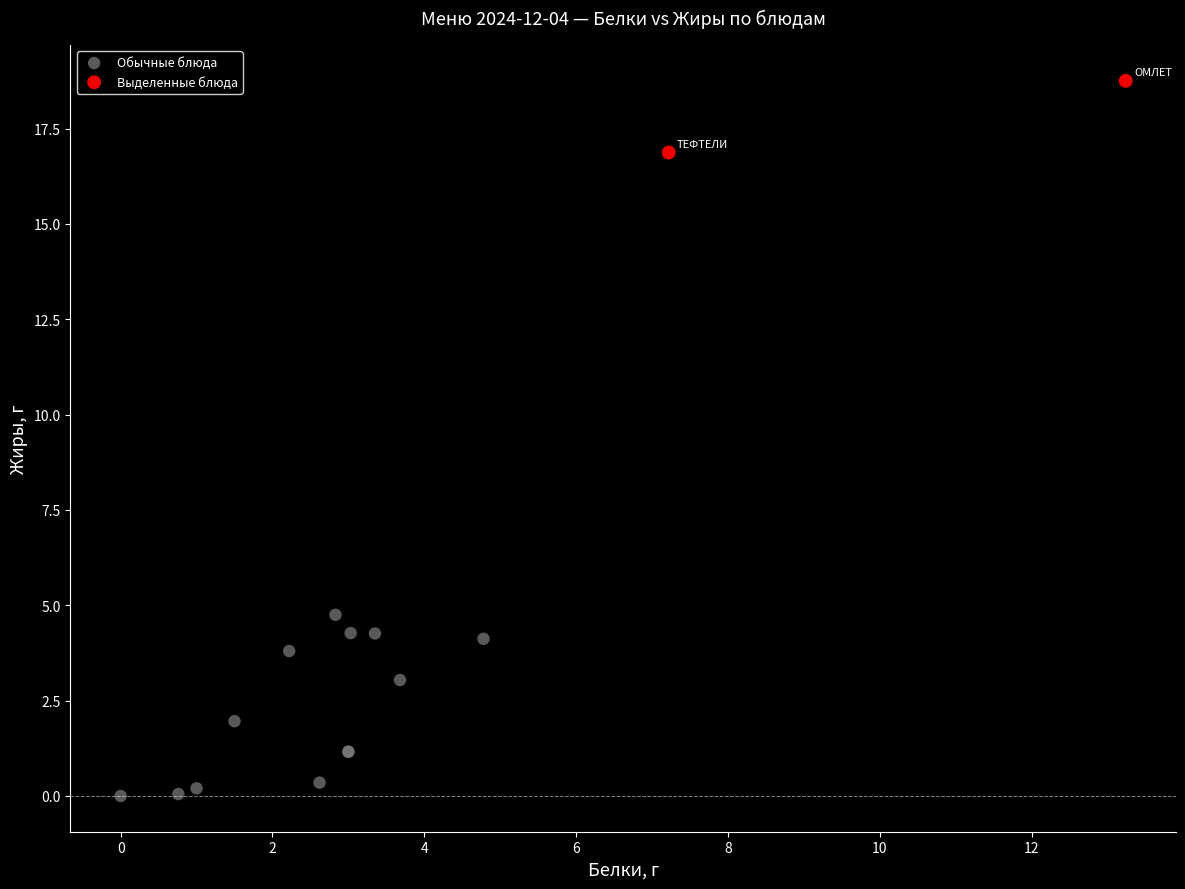

Which series contains the highest Y value?

Выделенные блюда